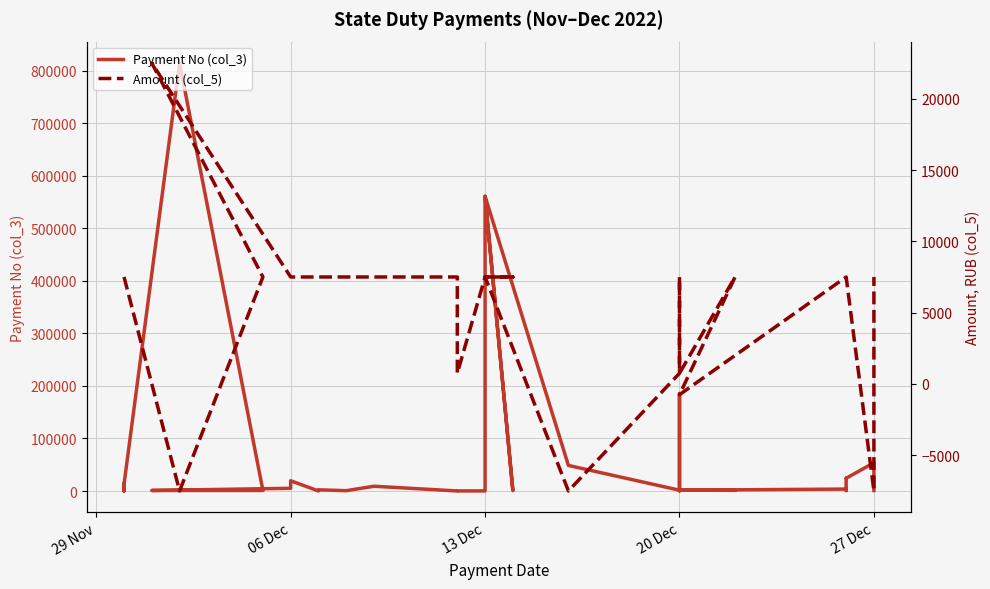

How many data points does each series have?

33